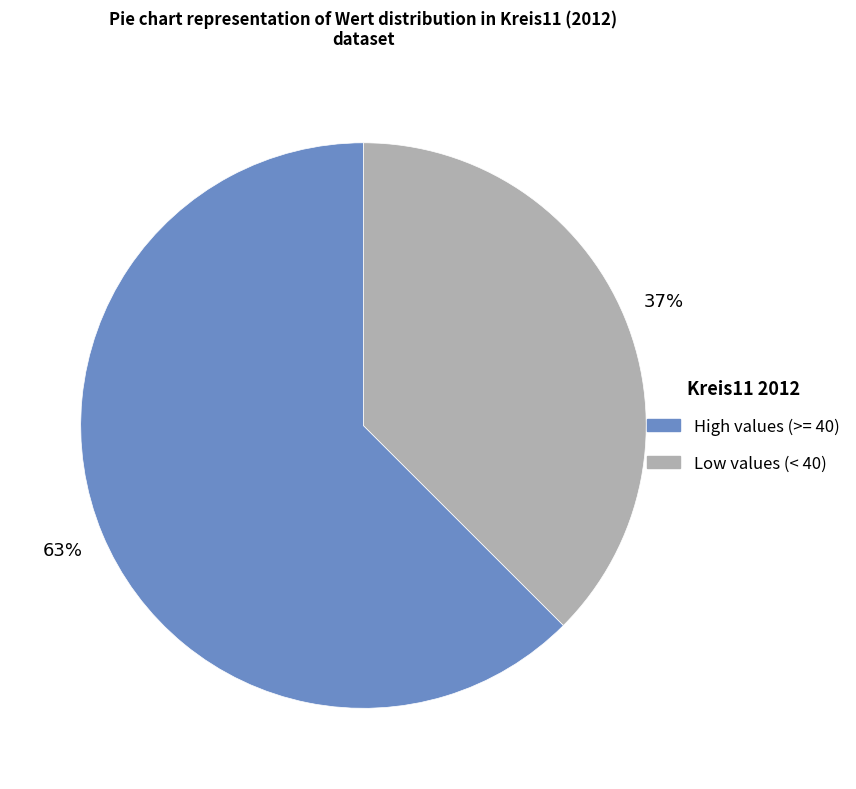

Is there a majority slice in this chart?

Yes